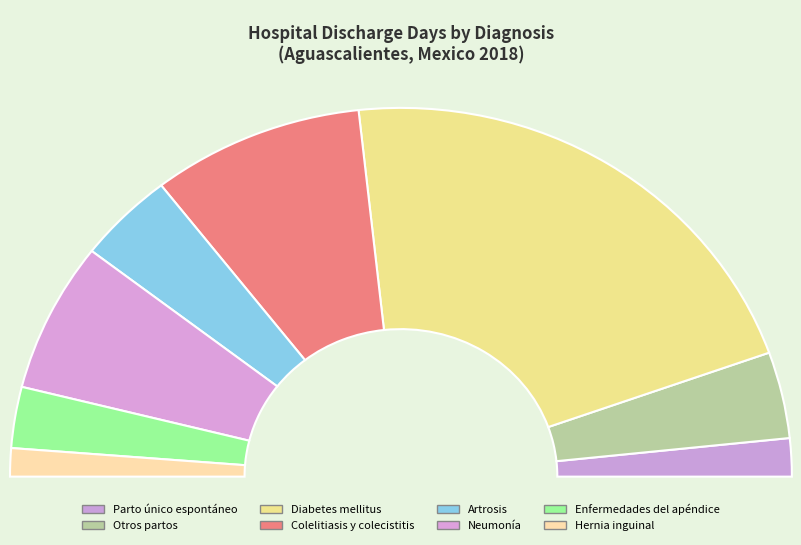

What is the smallest slice in the pie chart?

Hernia inguinal